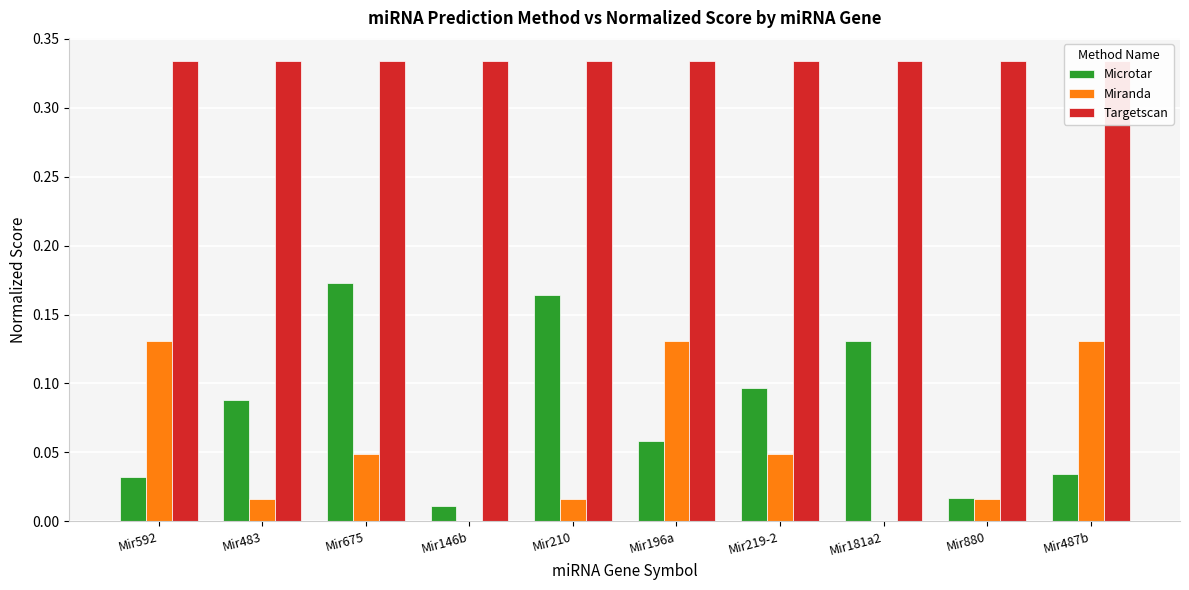

At how many categories does at least one series exceed 0?

10